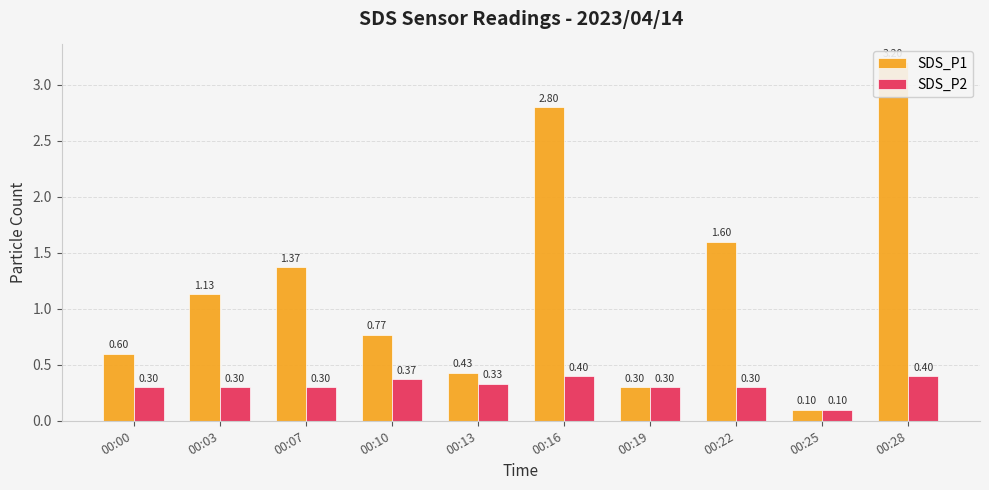

What is the value of the SDS_P2 bar at the 9th from the left?

0.1